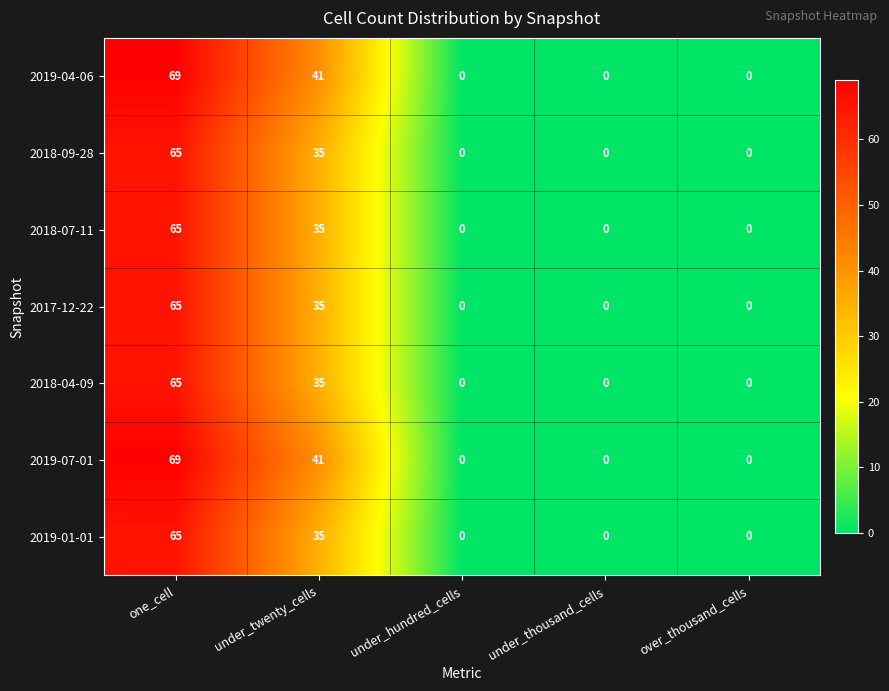

Count the number of data series in this chart.

7